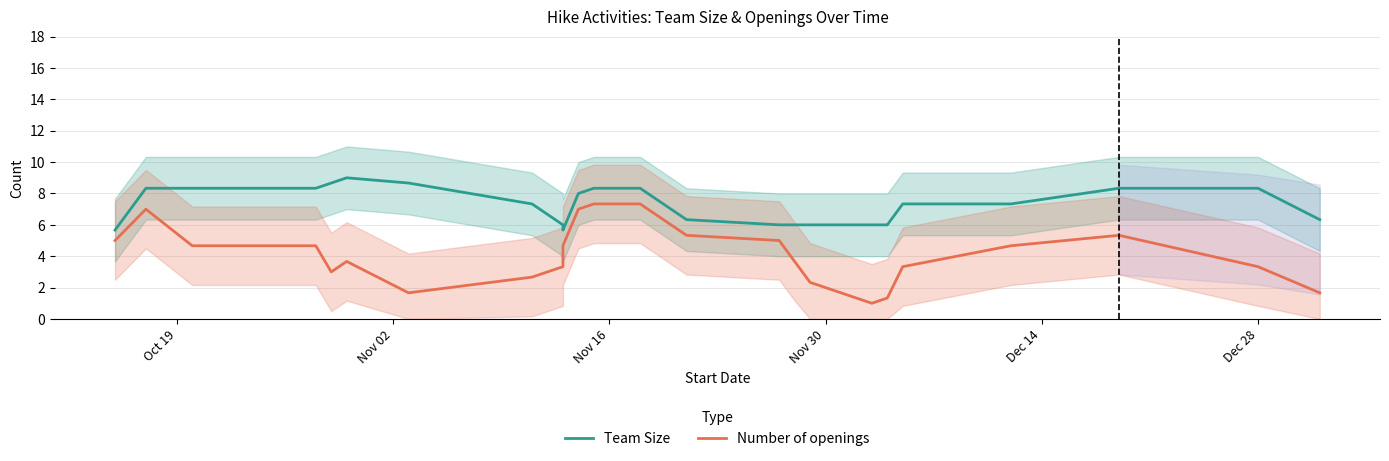

What are all the series names shown in the legend?

Team Size, Number of openings